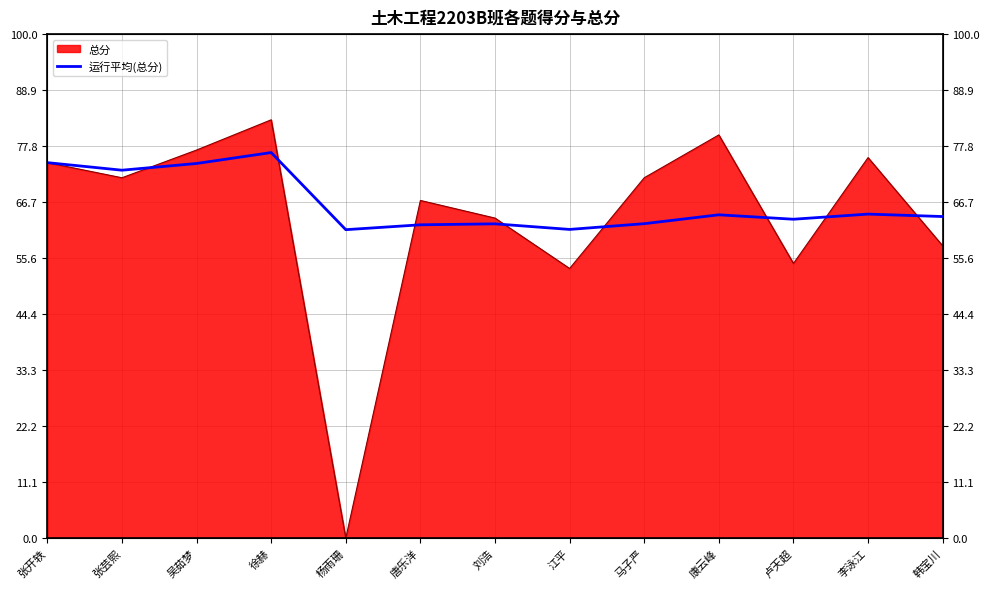

What is the label of the 10th point from the right?

徐赫